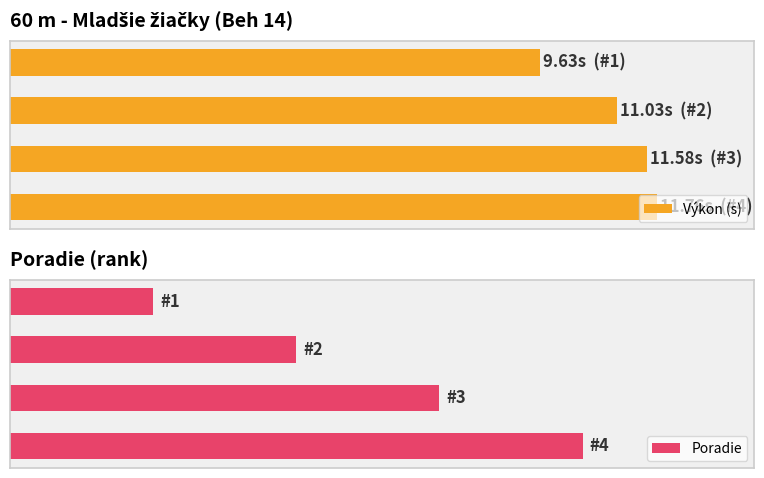

List the series in order of their overall mean, lowest first.

Poradie, Výkon (s)